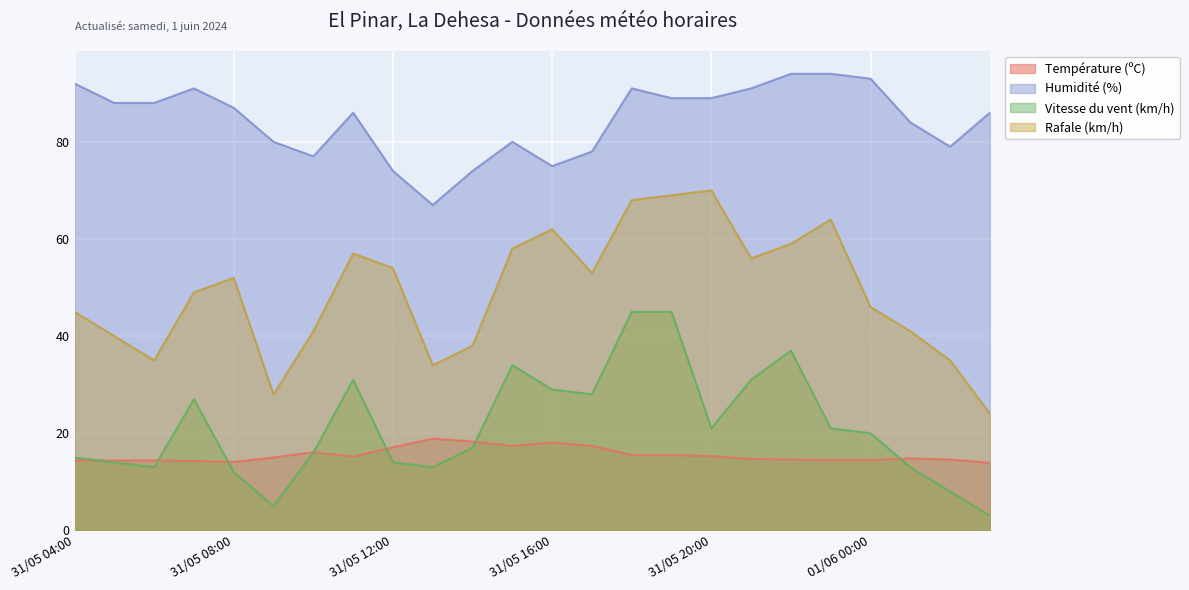

Which has a higher value, 01/06 00:00 or 31/05 05:00?

01/06 00:00